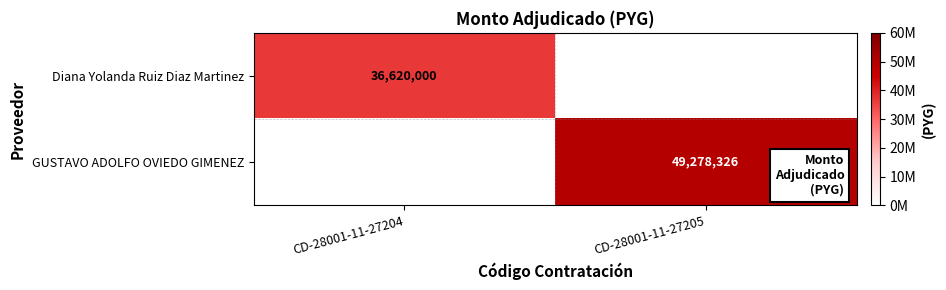

Is it true that GUSTAVO ADOLFO OVIEDO GIMENEZ equals 64519459 at CD-28001-11-27205?

False